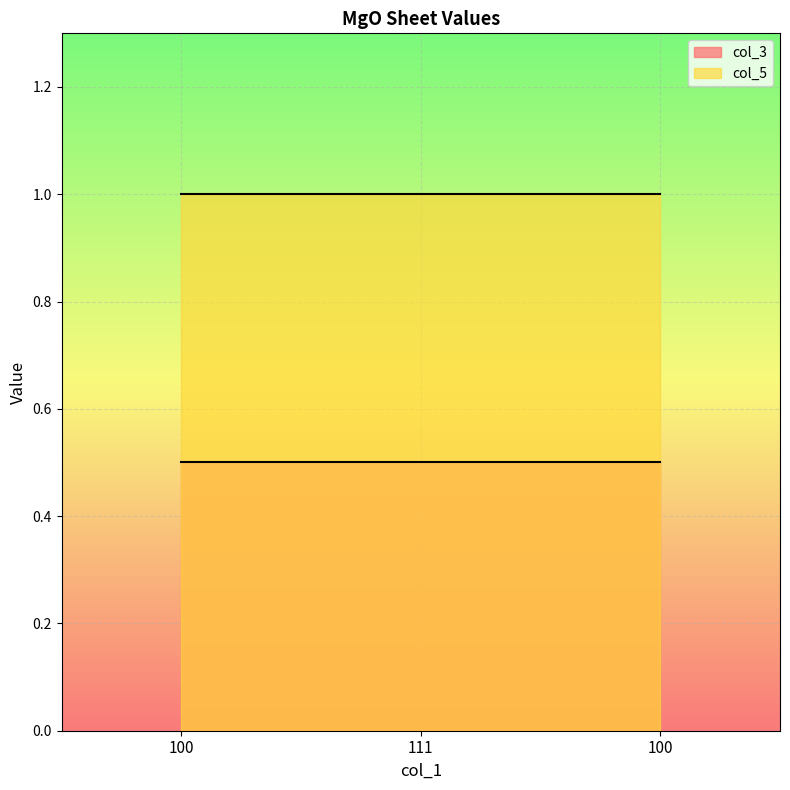

What is the difference between the highest and lowest values at 100?

0.5